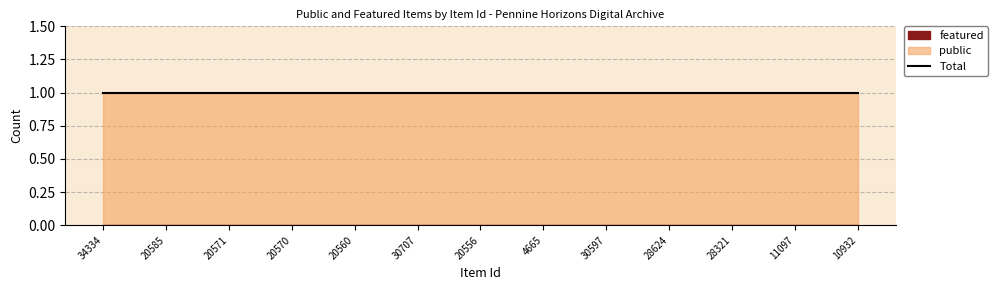

What is the maximum value shown in the chart?

1